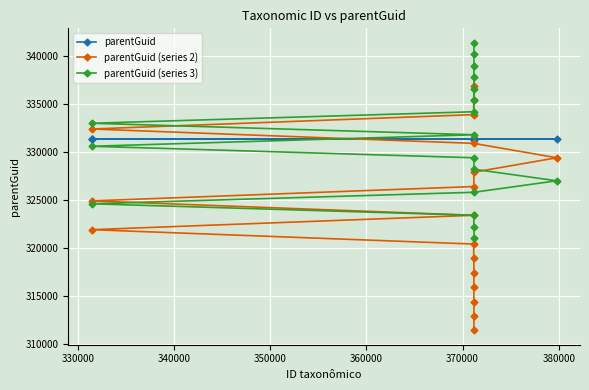

List the series in order of their peak value, lowest first.

parentGuid, parentGuid (series 2), parentGuid (series 3)